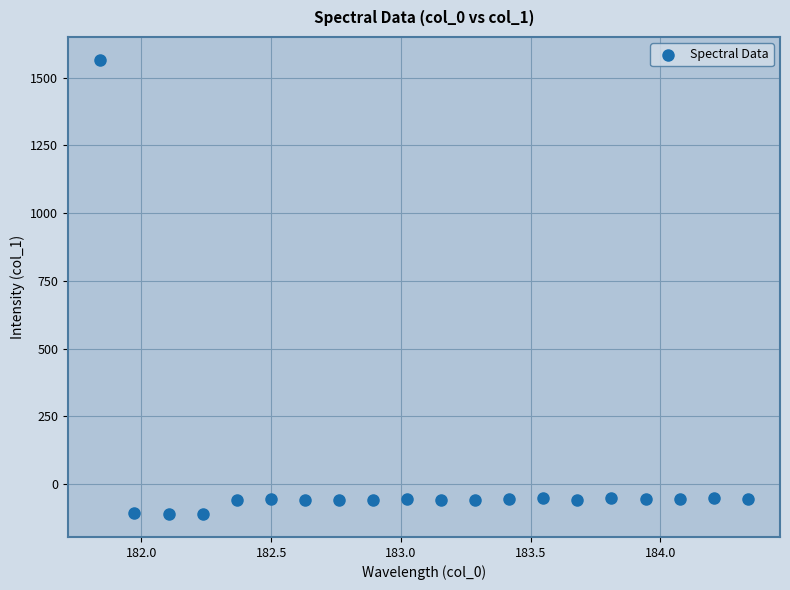

What is the range of Y values (max minus min)?

1677.0